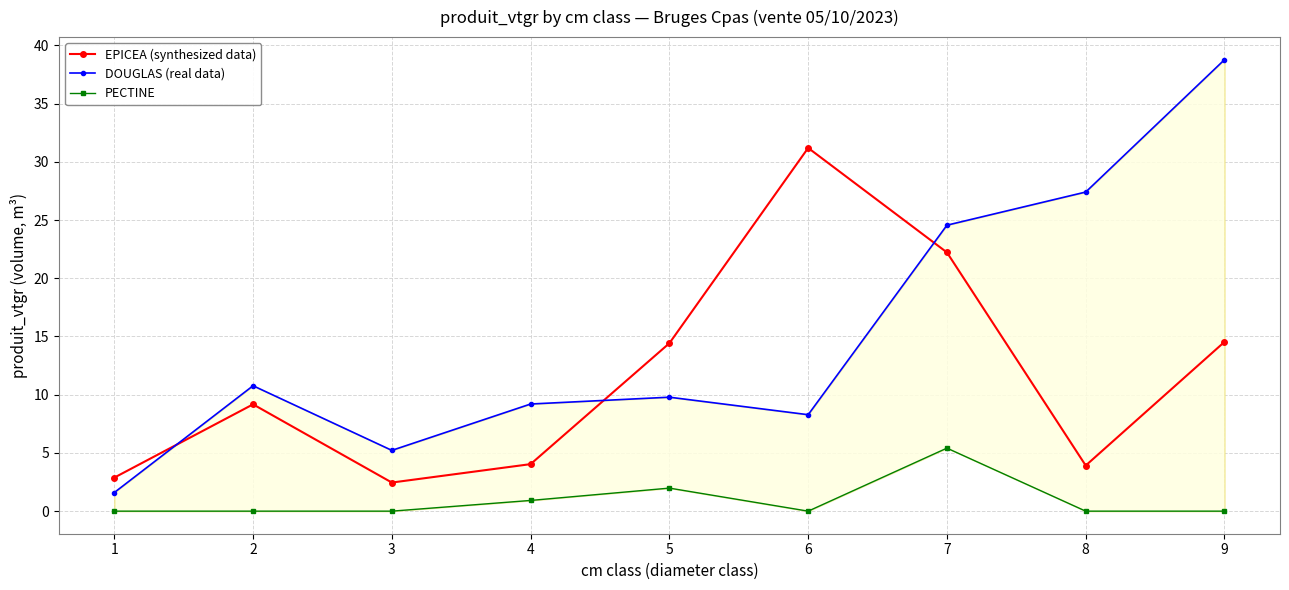

At 3, list the series in order from largest to smallest.

DOUGLAS (real data), EPICEA (synthesized data), PECTINE